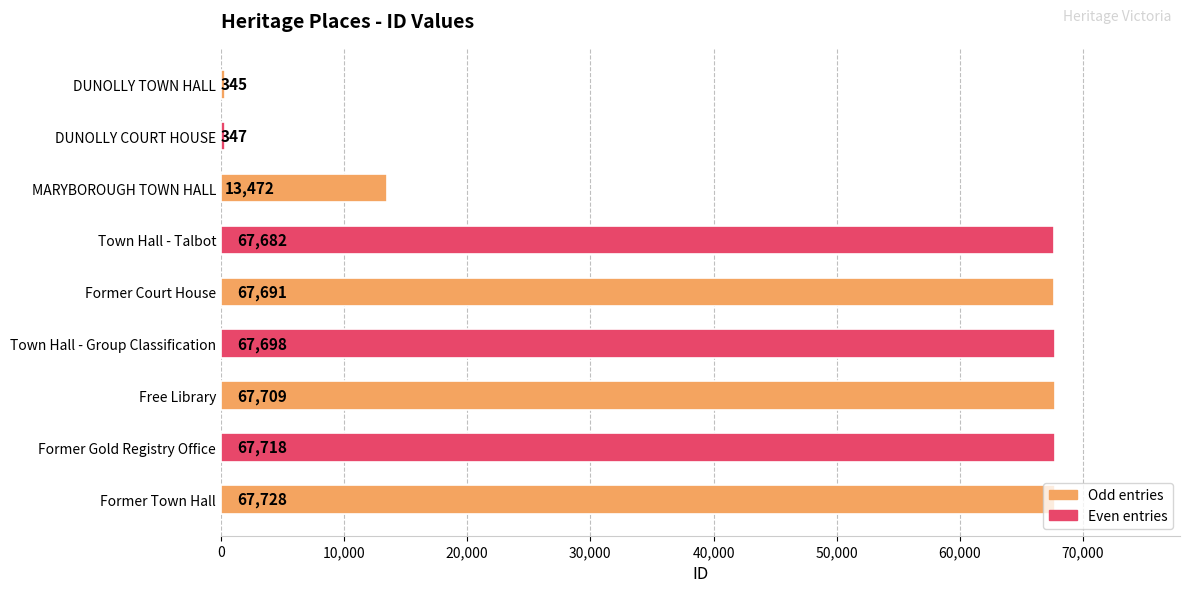

True or false: the data shows 345 at DUNOLLY TOWN HALL.

True